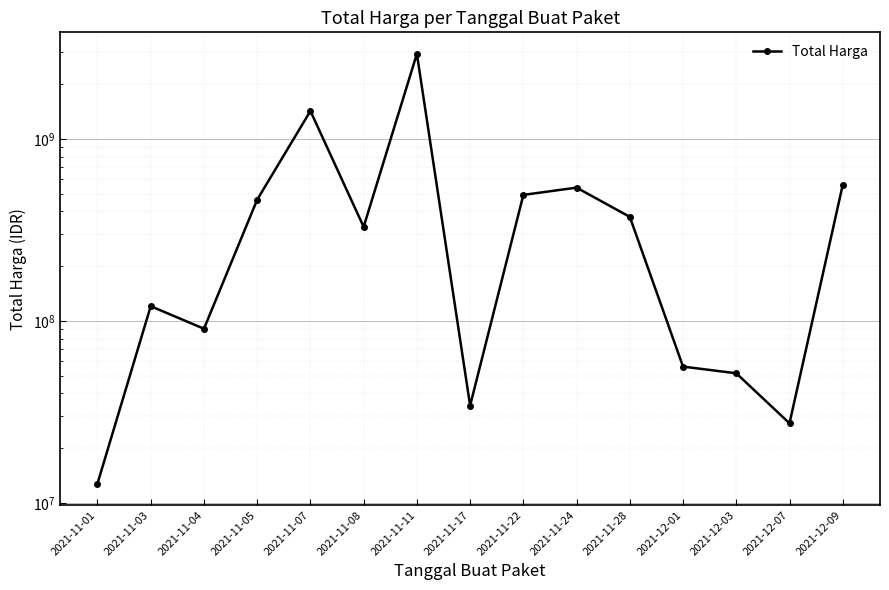

Reading right to left, extract all data points from this chart.

559971000	27412000	51601000	56152800	373404000	540634200	493000000	34292000	2938963240	329124000	1425867900	464002100	90672075	120613270	12787500